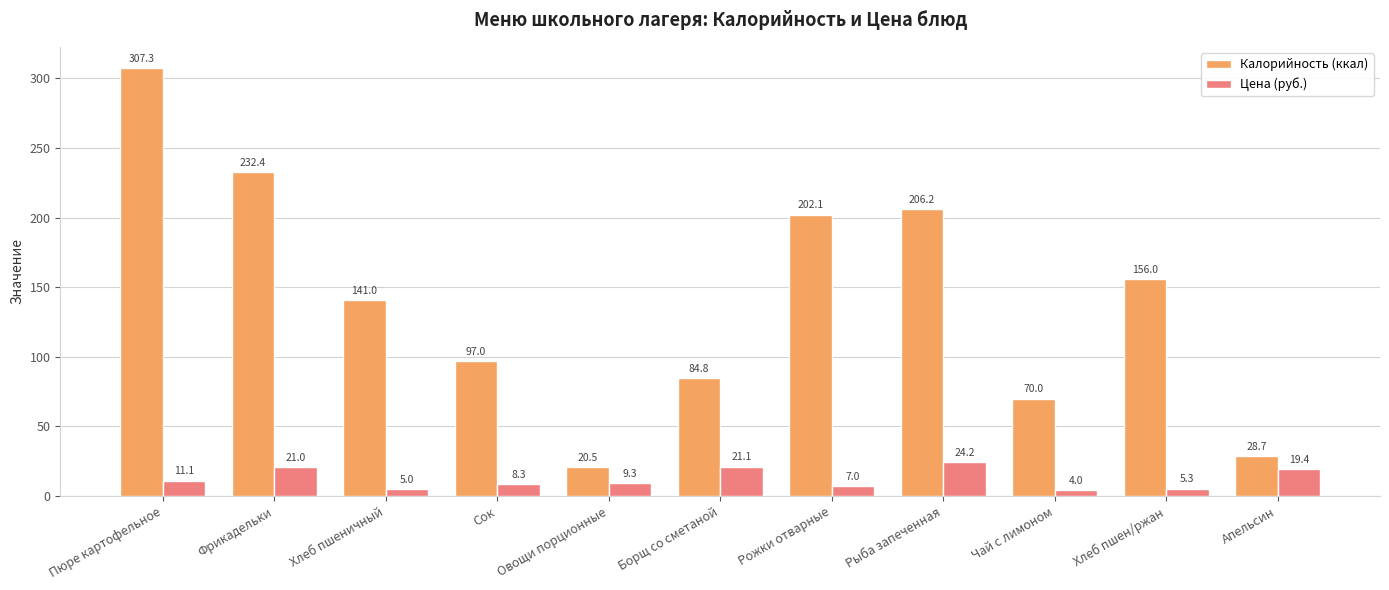

What is the sum of all Цена (руб.) values?

135.7